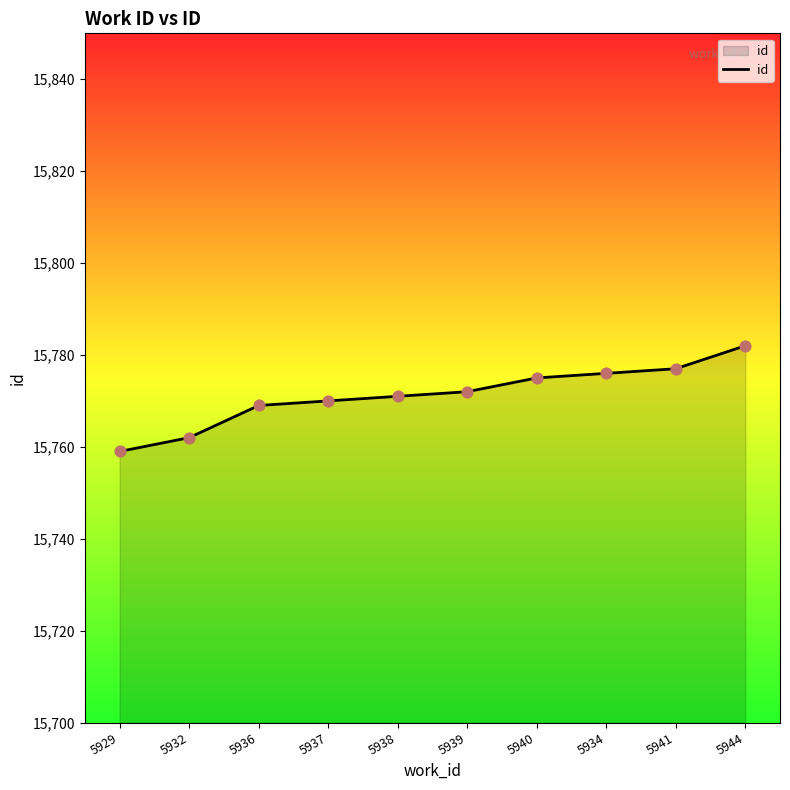

Which has a higher value, 5941 or 5929?

5941